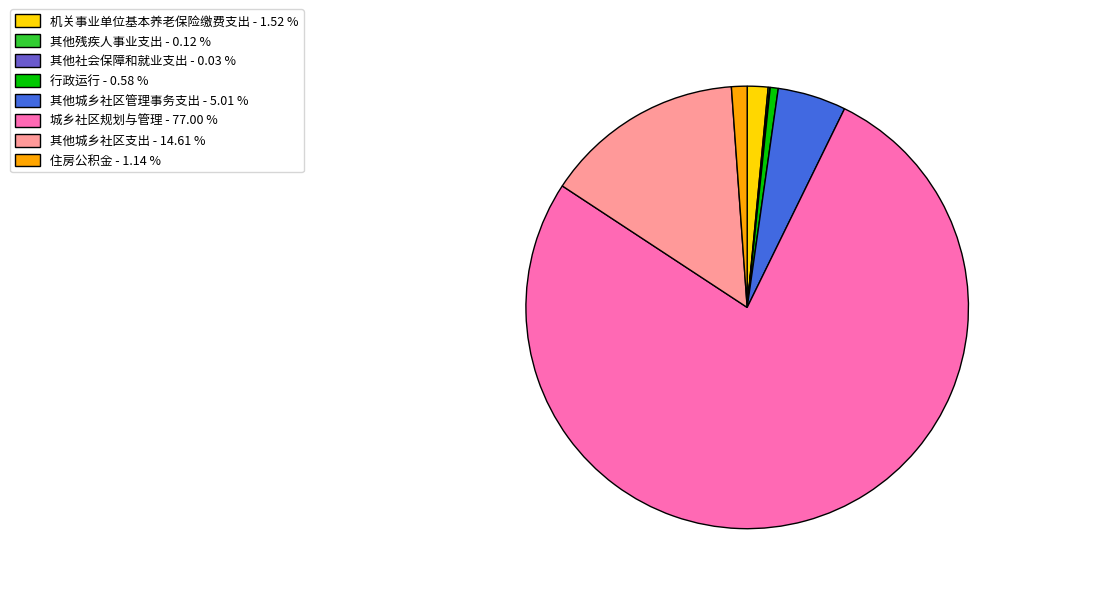

Which has a higher value, 机关事业单位基本养老保险缴费支出 - 1.52 % or 其他城乡社区管理事务支出 - 5.01 %?

其他城乡社区管理事务支出 - 5.01 %